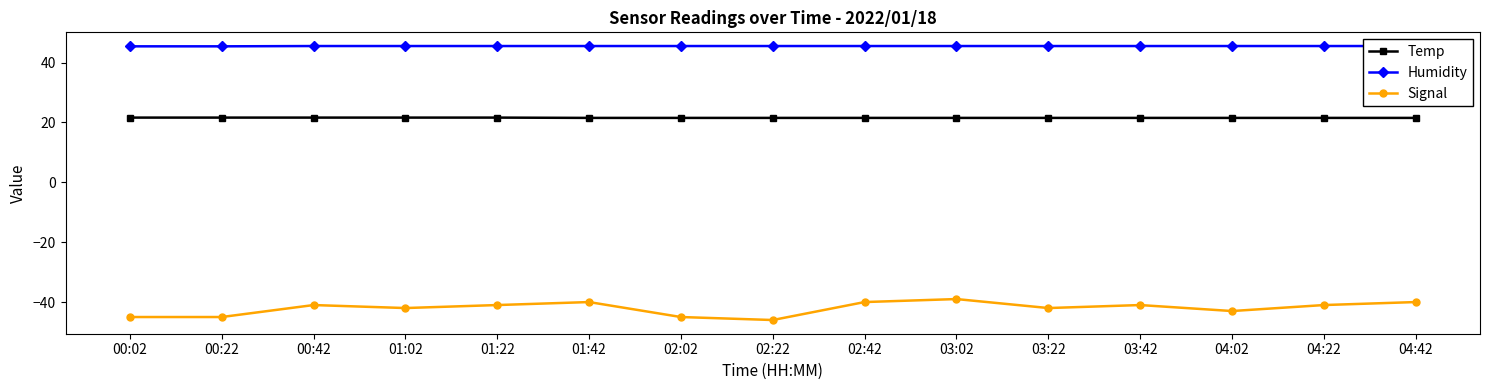

What is the average value of the Signal series?

-42.1